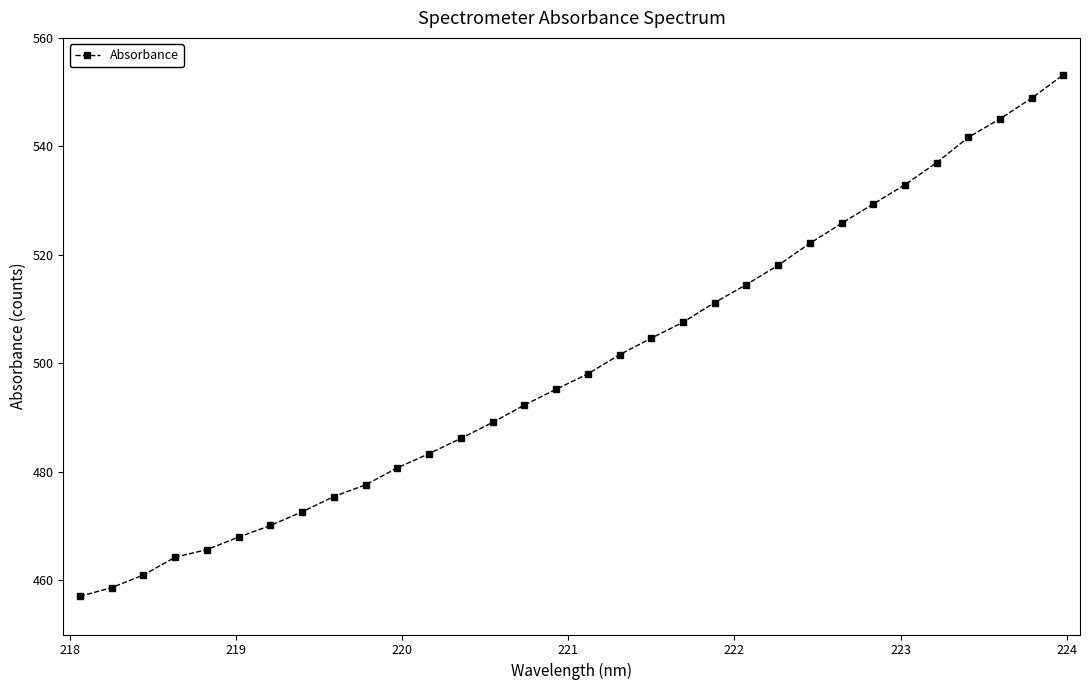

What is the value of the 13th point from the left?

486.2